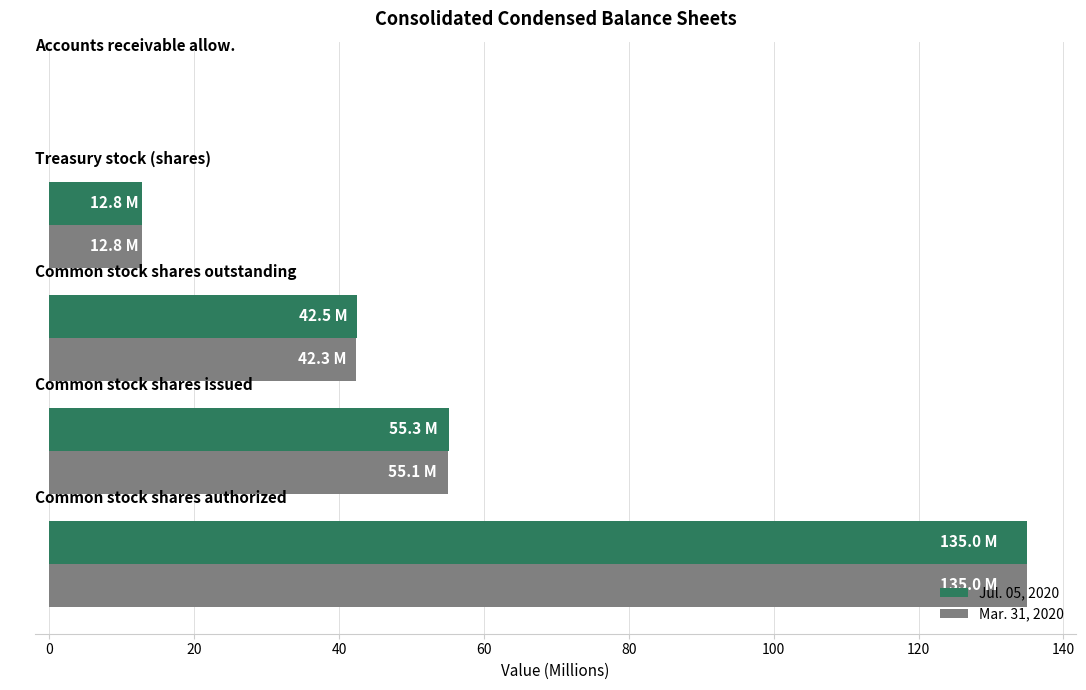

What is the sum of all Mar. 31, 2020 values?

245.2